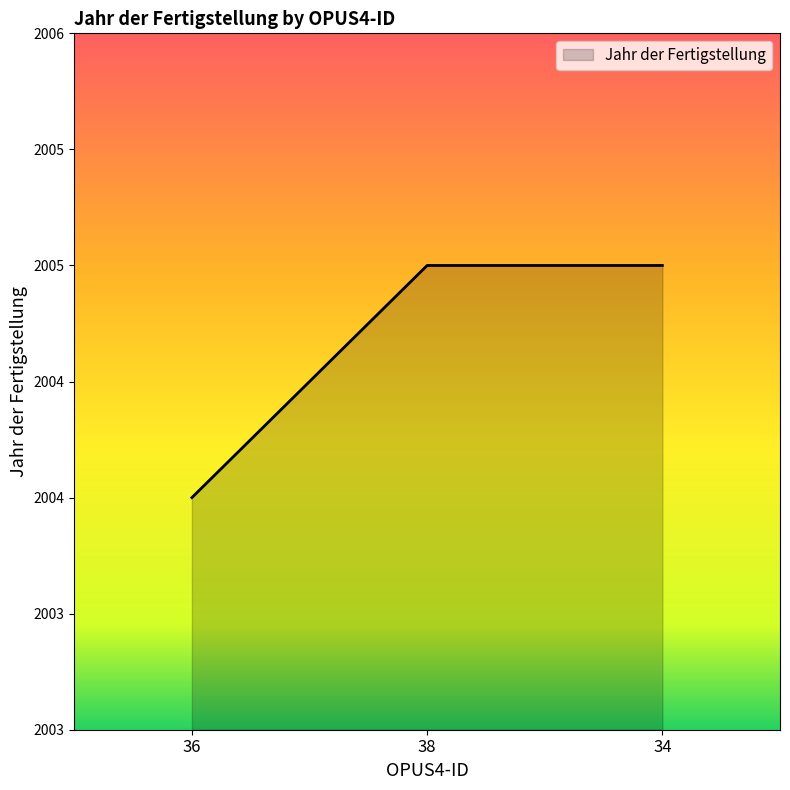

Does the chart have visible grid lines?

No